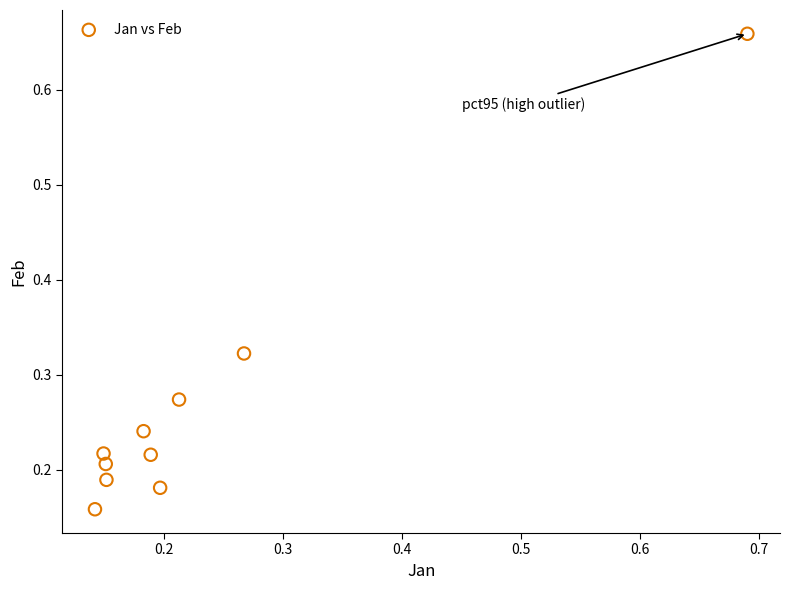

What is the range of Y values (max minus min)?

0.5